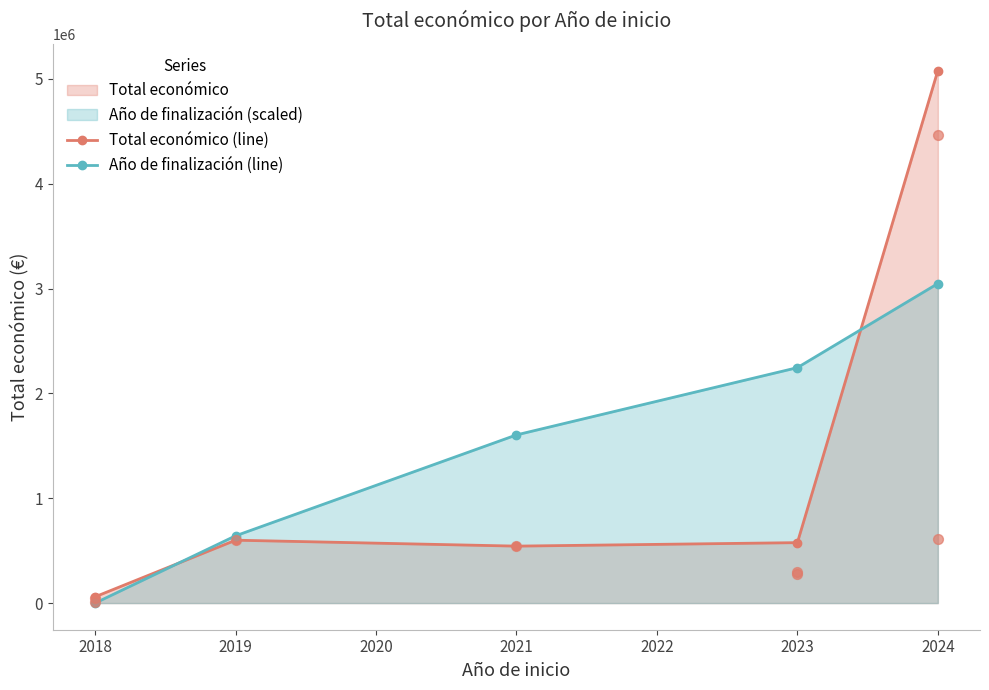

Which series has the widest spread of Y values?

Total económico (line)